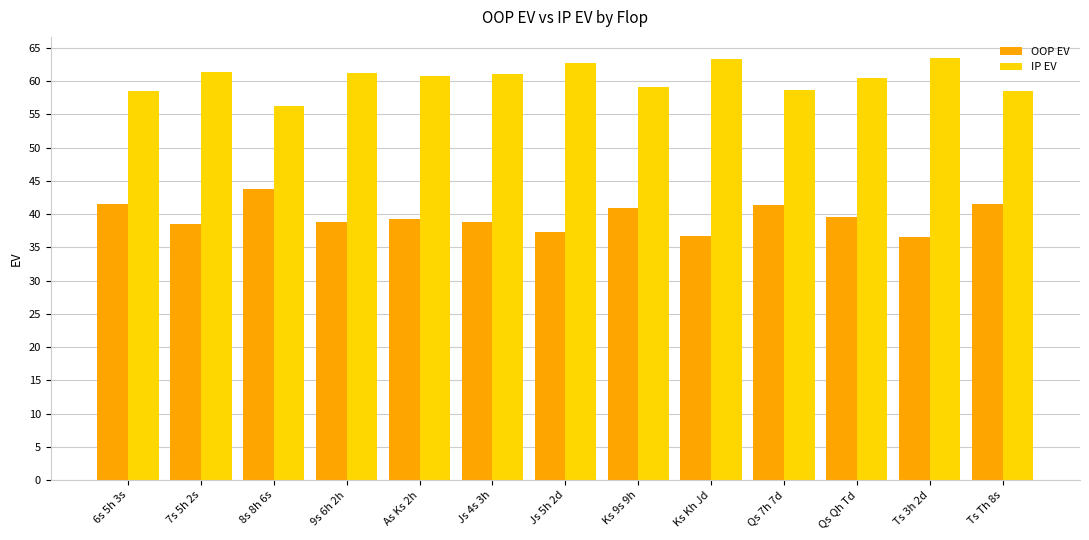

What is the label of the 5th bar from the left?

As Ks 2h